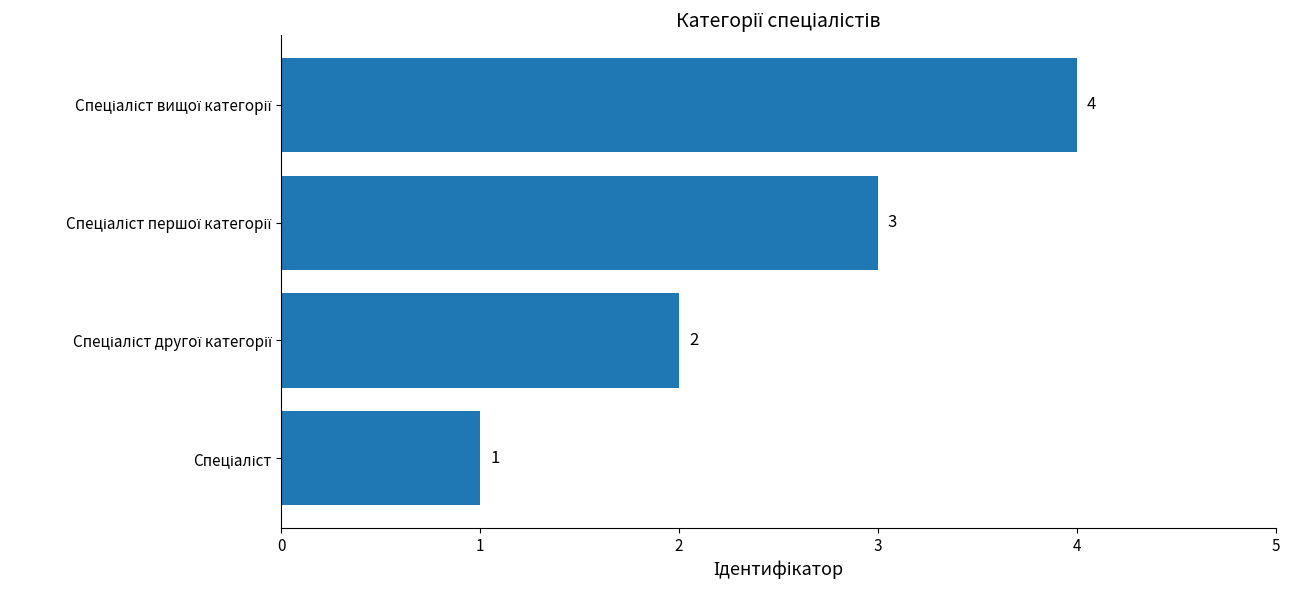

What is the difference between the maximum and minimum values?

3